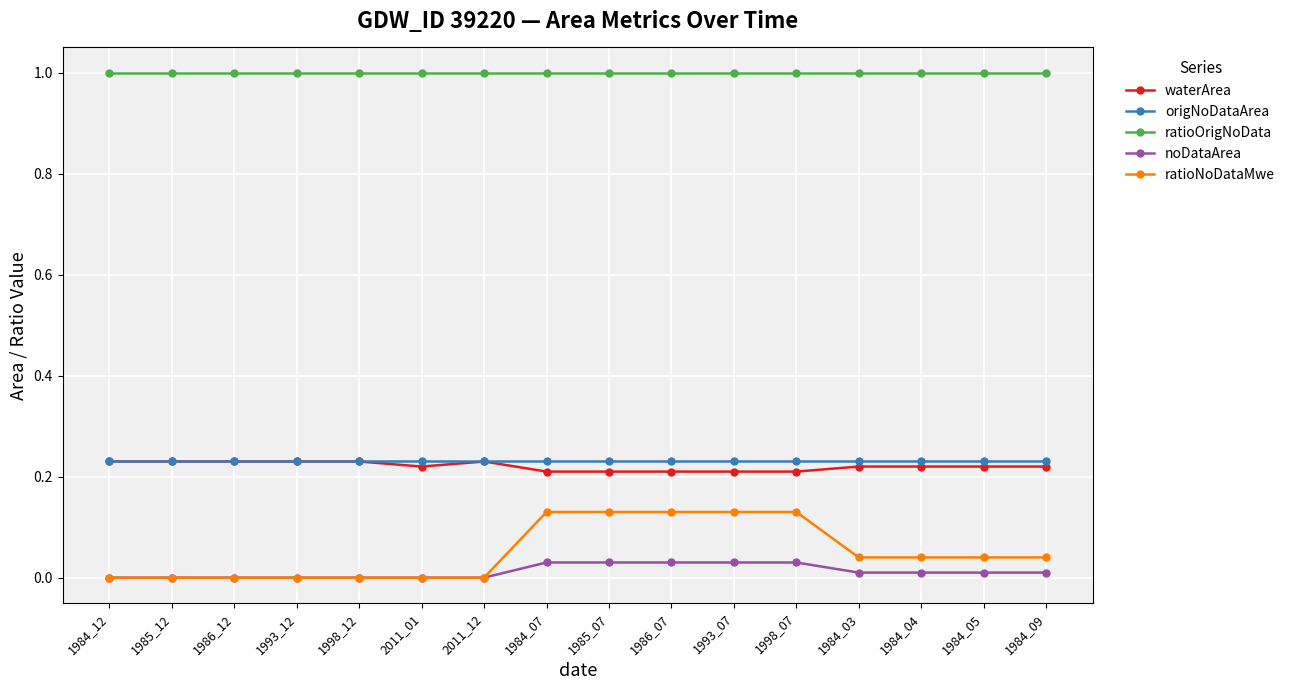

Which series has the largest total across all categories?

ratioOrigNoData